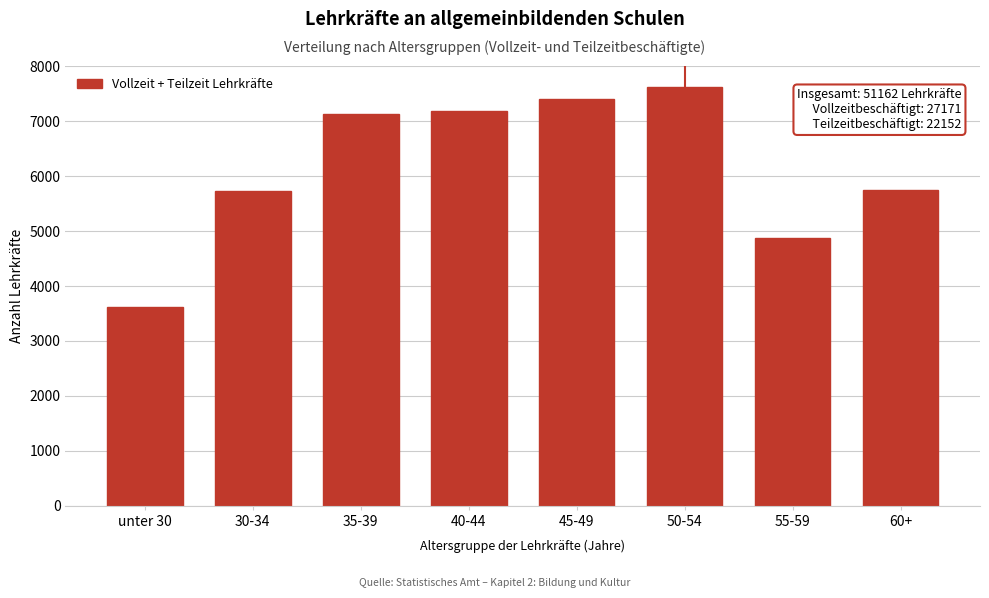

What is the label of the 2nd bar from the right?

55-59